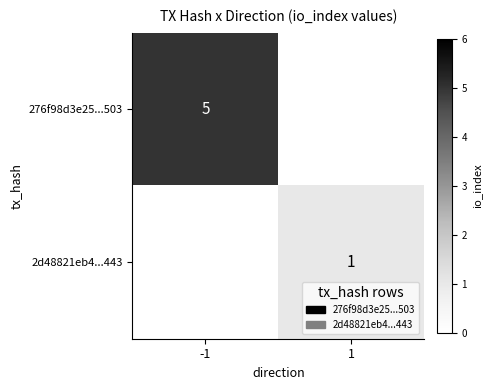

At which category is the sum across all series the highest?

-1